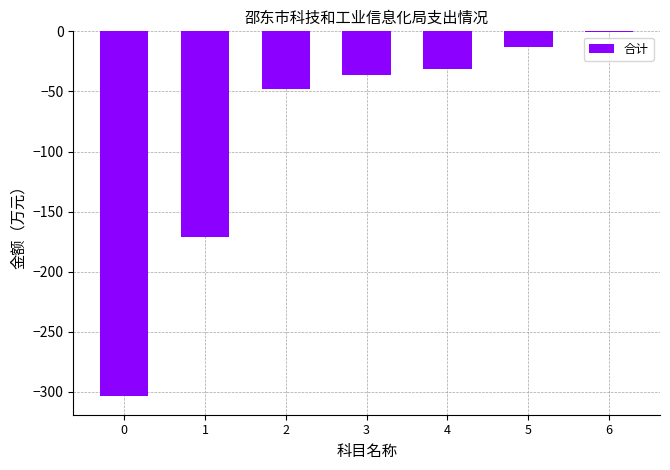

The chart shows a value of -48.1 at 2. True or false?

True